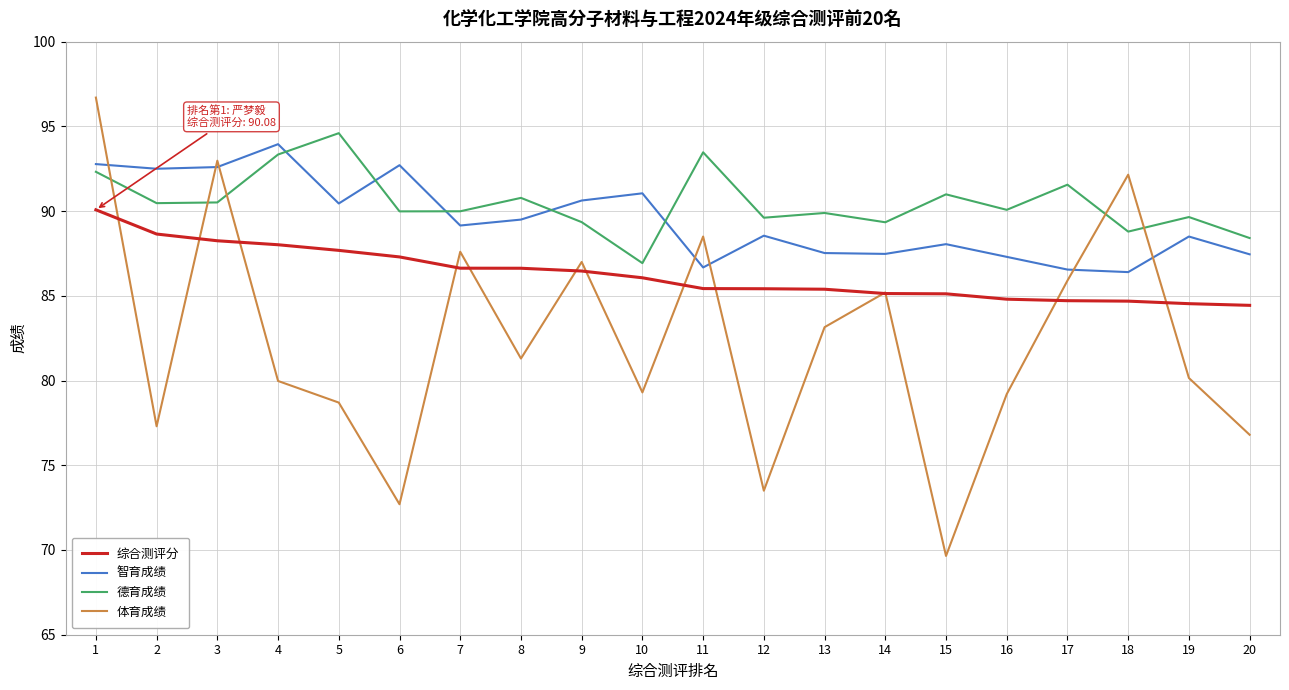

What is the maximum value for 体育成绩?

96.7